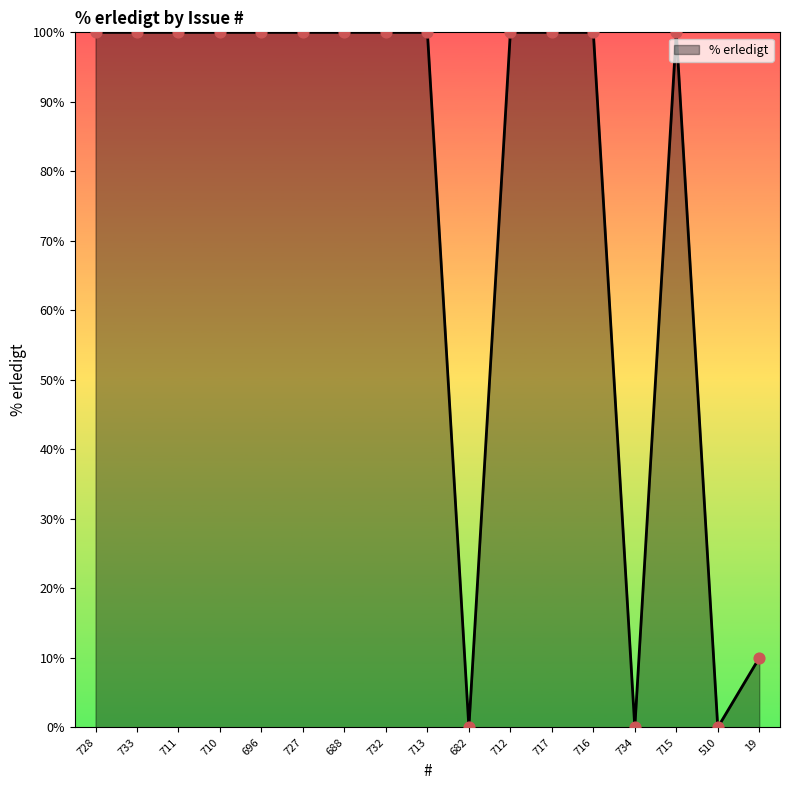

Which has a higher value, 732 or 510?

732